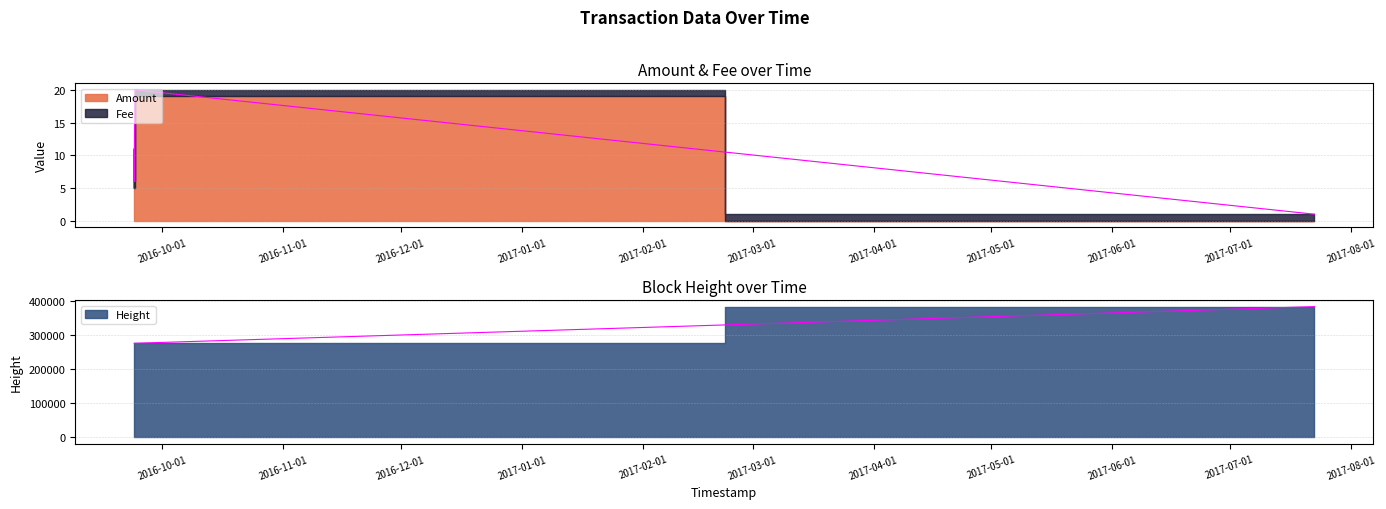

Does the chart have visible grid lines?

Yes